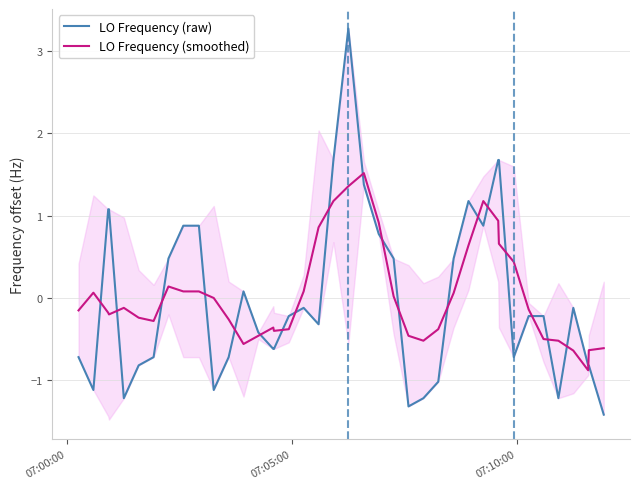

How many data points does each series have?

40